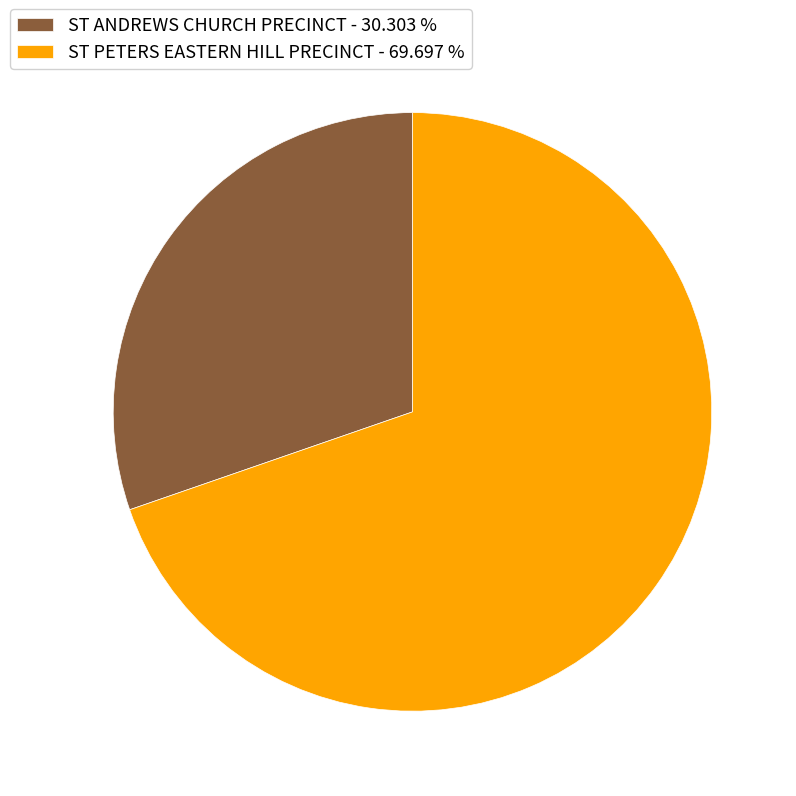

Rank the categories by value from lowest to highest.

ST ANDREWS CHURCH PRECINCT, ST PETERS EASTERN HILL PRECINCT